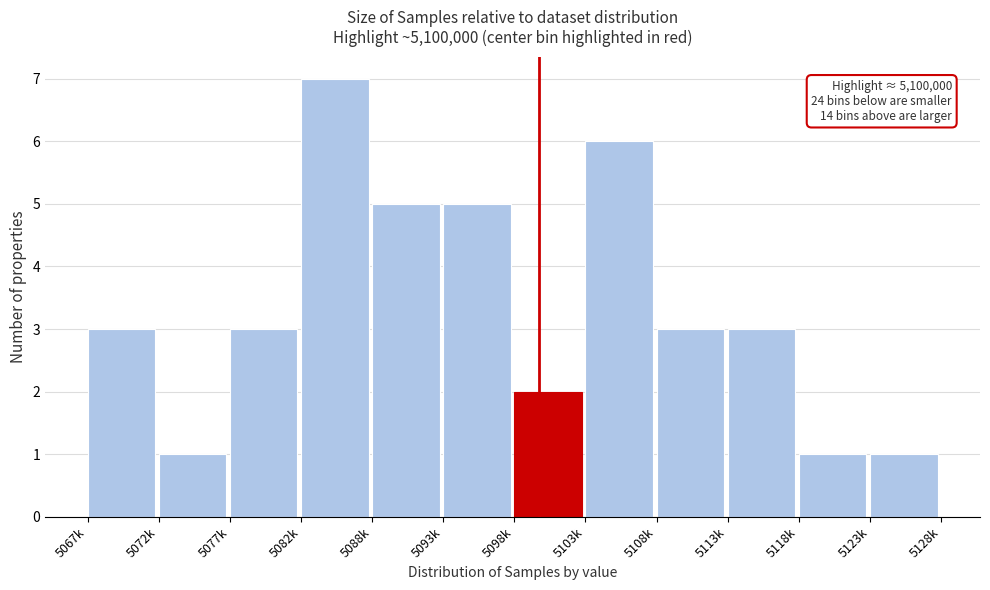

Reading right to left, extract all data points from this chart.

1	1	3	3	6	2	5	5	7	3	1	3